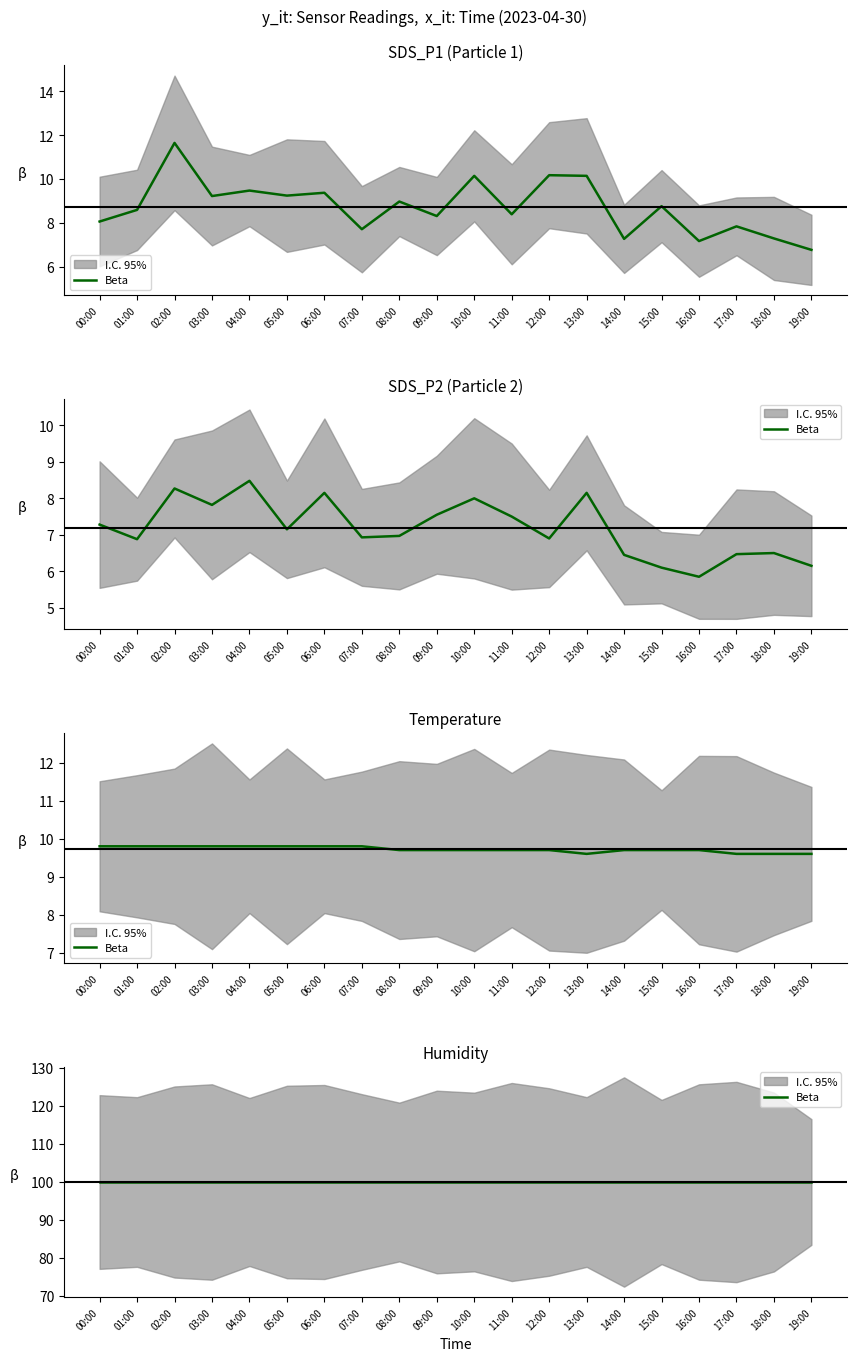

What position from the right is 14:00?

6